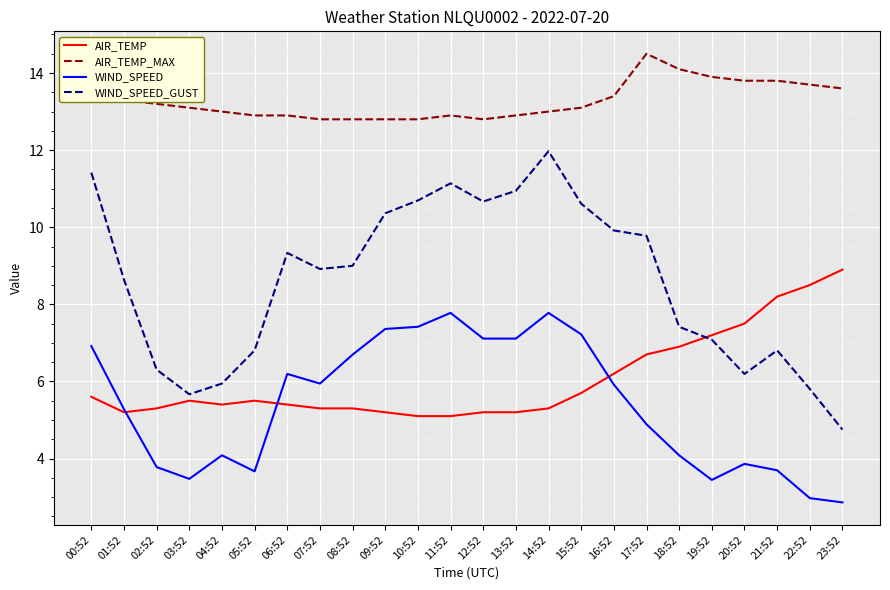

What is the difference between the highest and lowest values at 19:52?

10.5